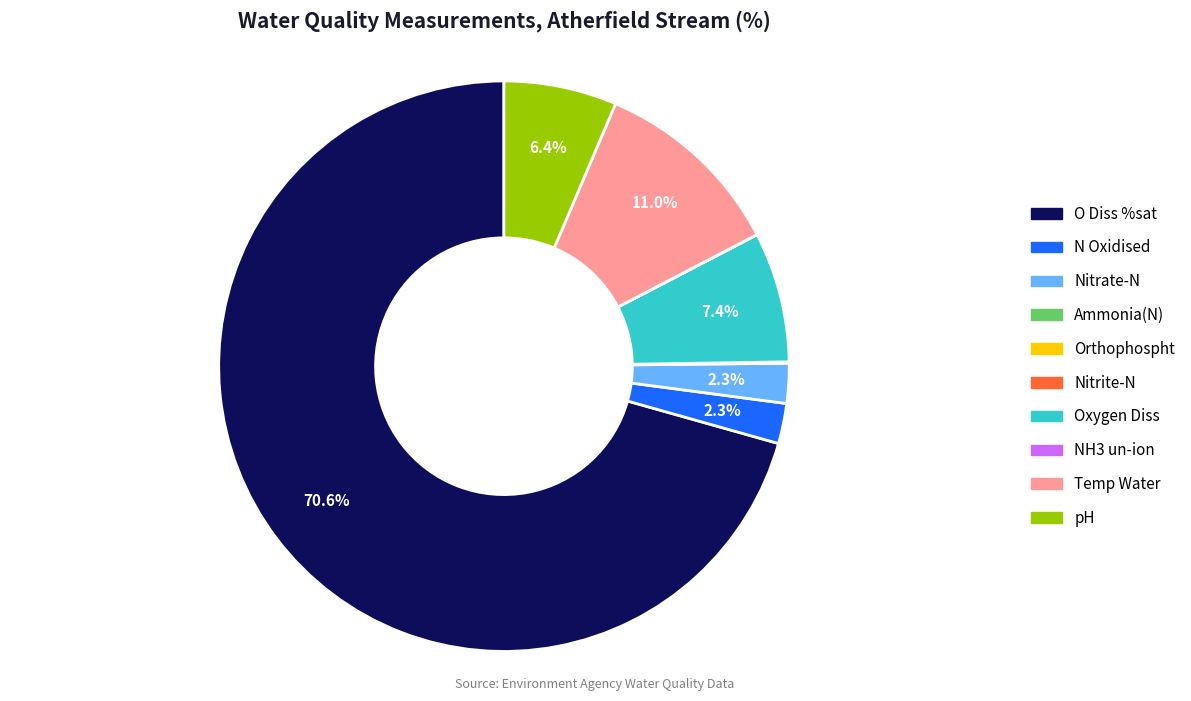

Is there a majority slice in this chart?

Yes